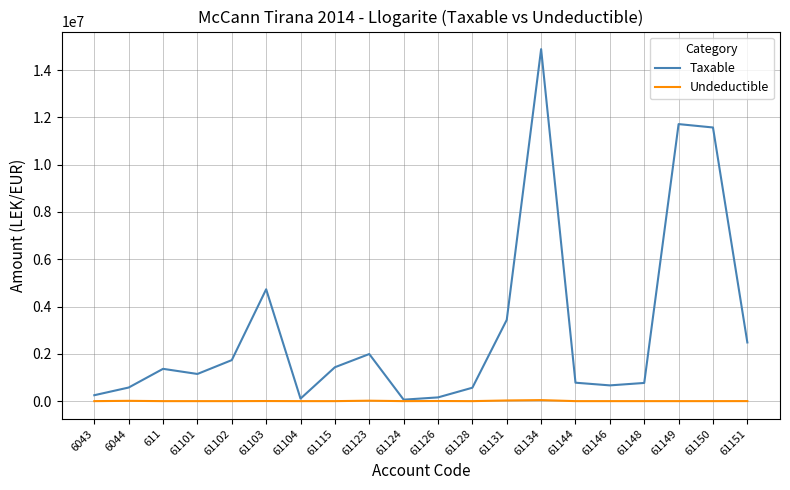

In Undeductible, how many points are higher than both neighbors (excluding endpoints)?

5